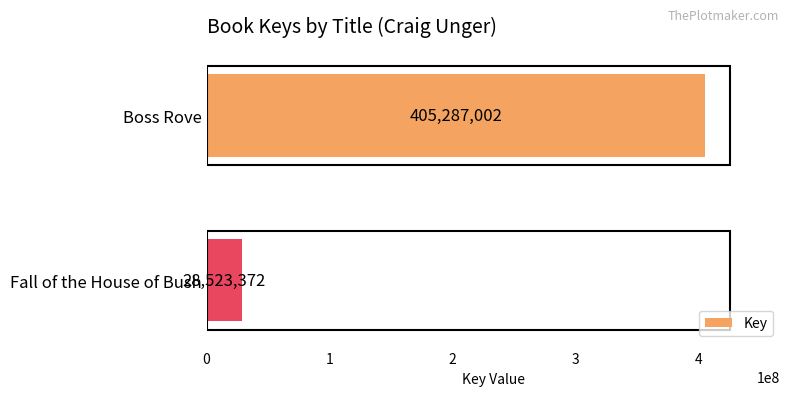

What is the smallest value displayed?

28523372